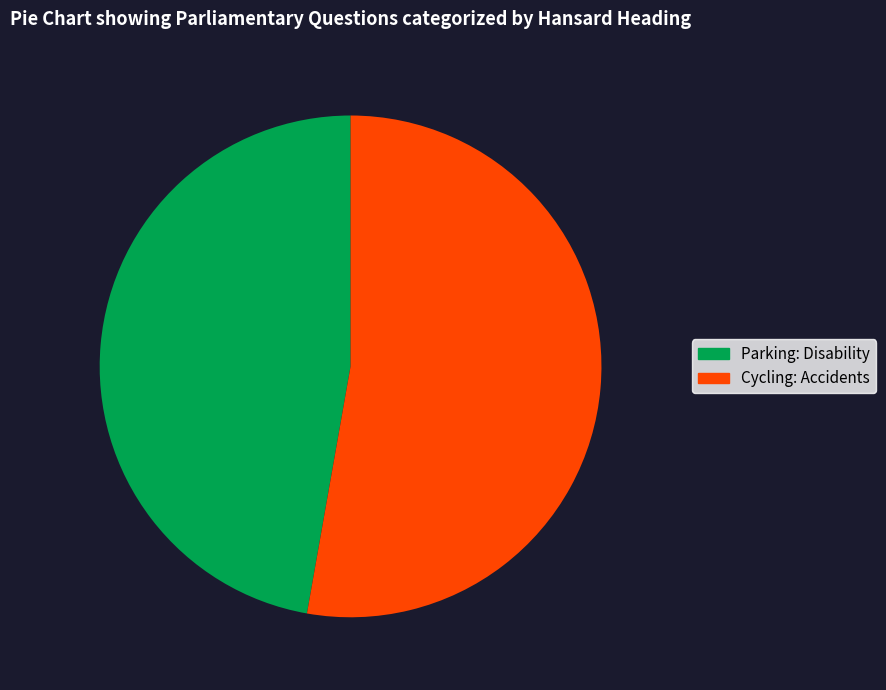

Is it true that Cycling: Accidents is 53% of the pie?

True